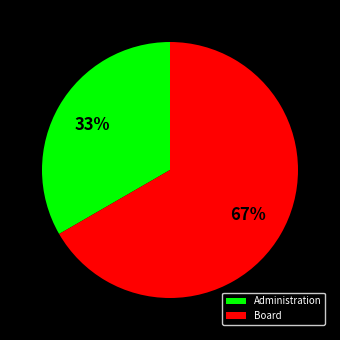

Which has a higher value, Board or Administration?

Board